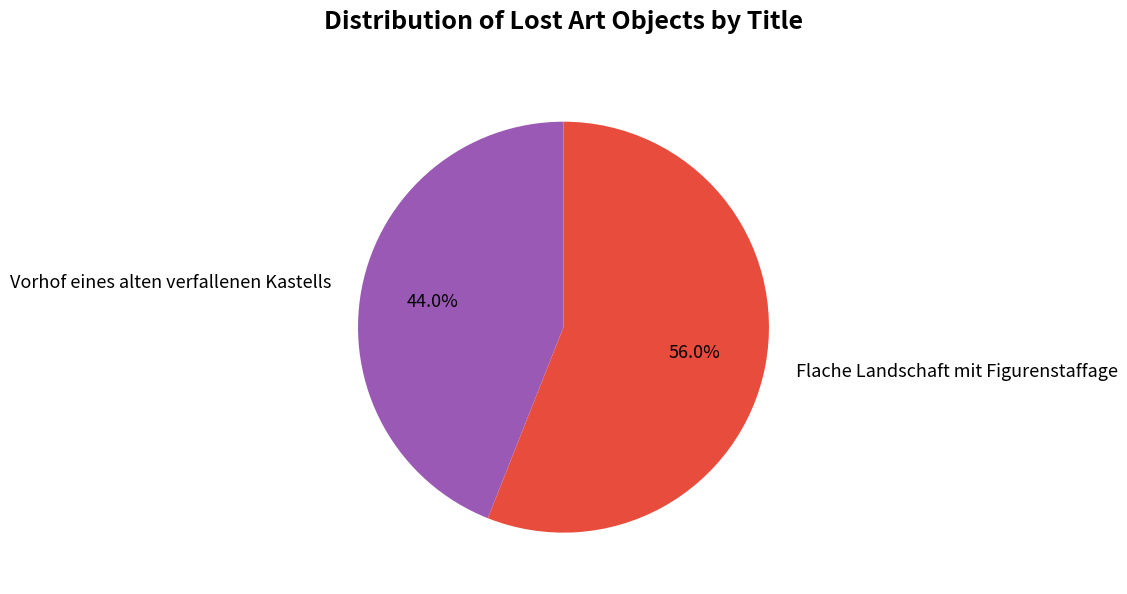

How many slices are in this pie chart?

2